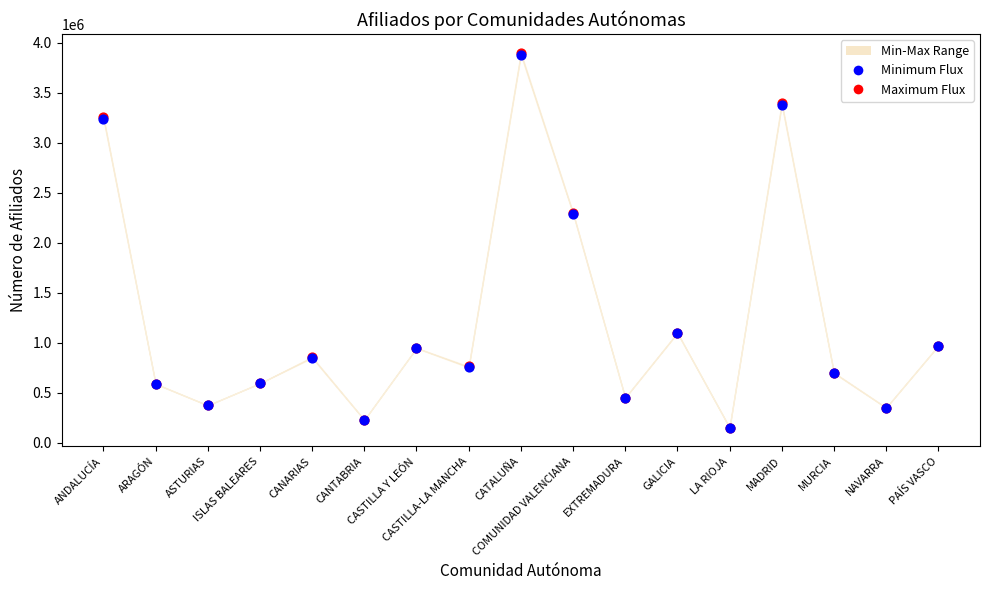

Which series has the widest spread of Y values?

Maximum Flux